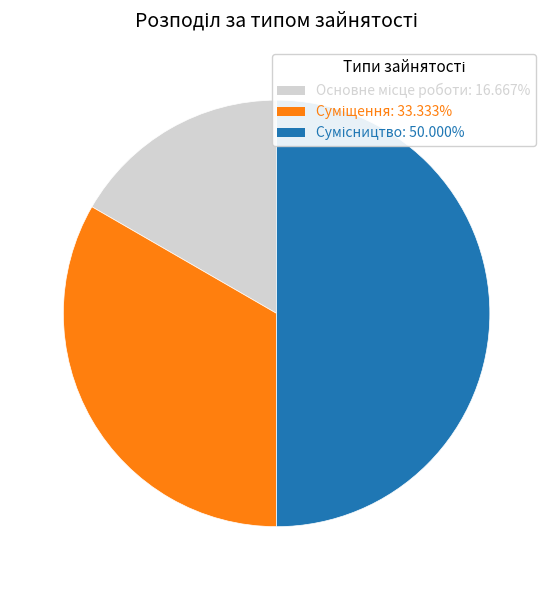

How many segments does this pie chart have?

3